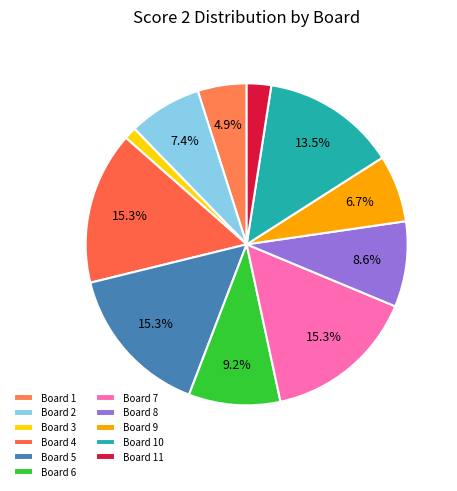

Does Board 11 account for over 50% of the chart?

No